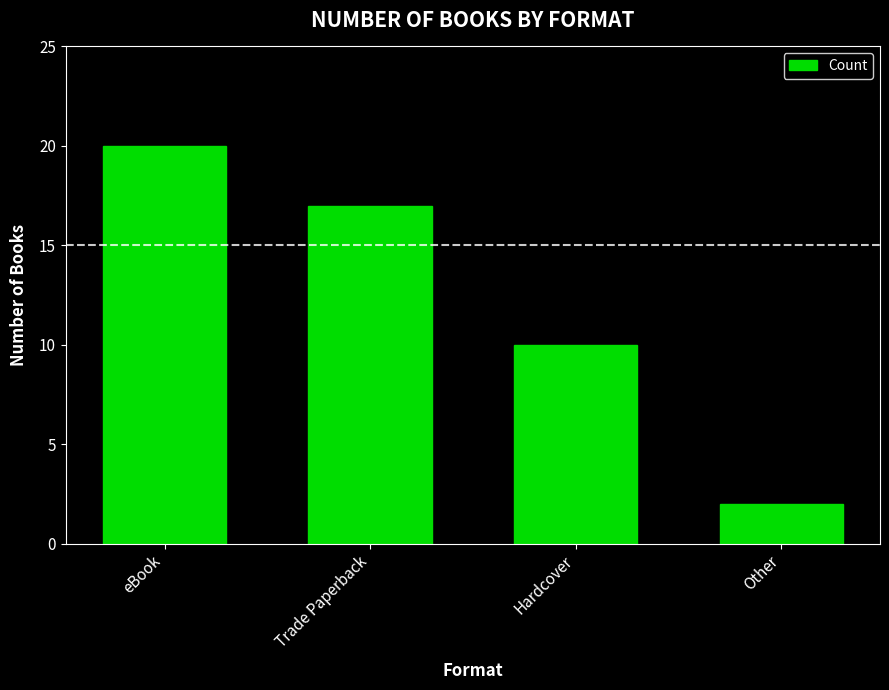

Reading left to right, extract all data points from this chart.

eBook=20	Trade Paperback=17	Hardcover=10	Other=2